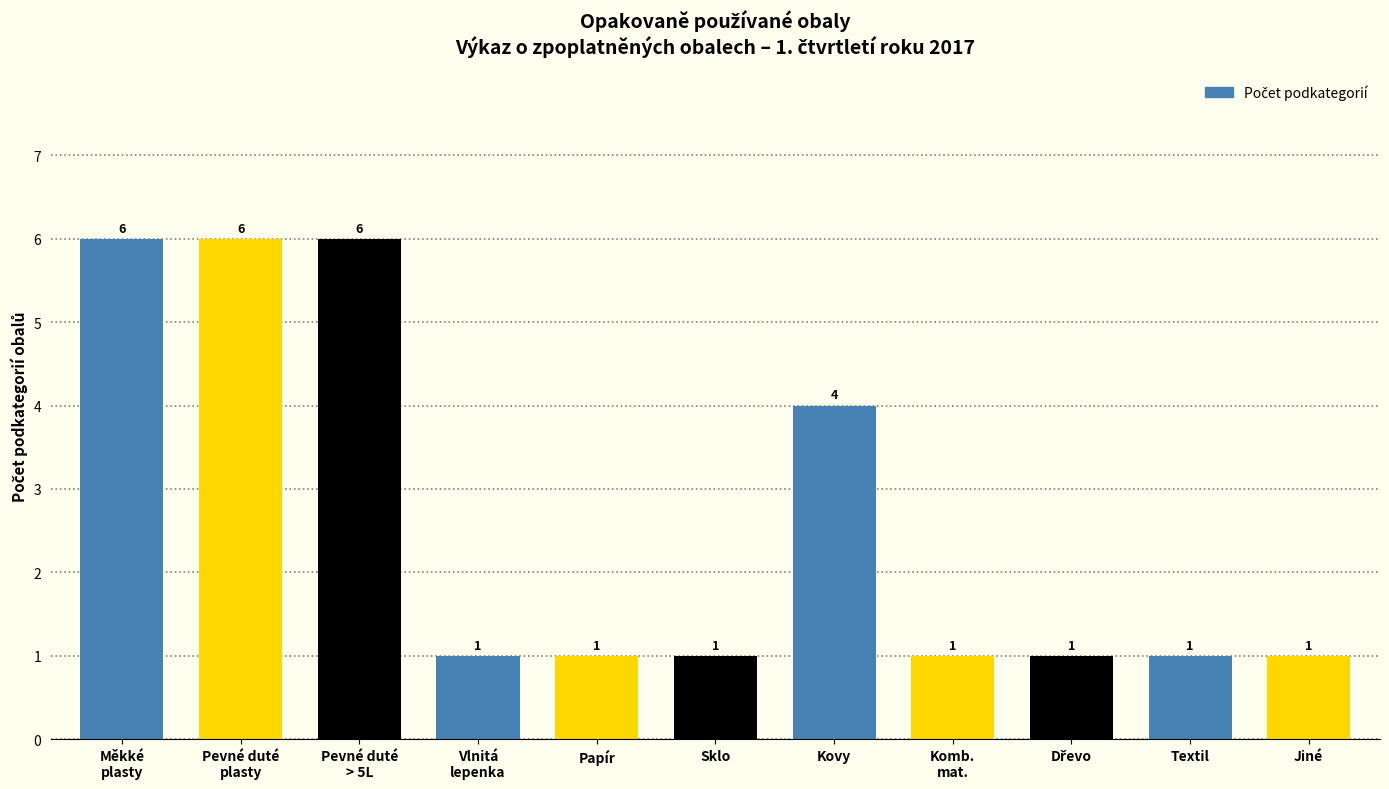

Reading left to right, transcribe all the data shown in this chart.

6	6	6	1	1	1	4	1	1	1	1